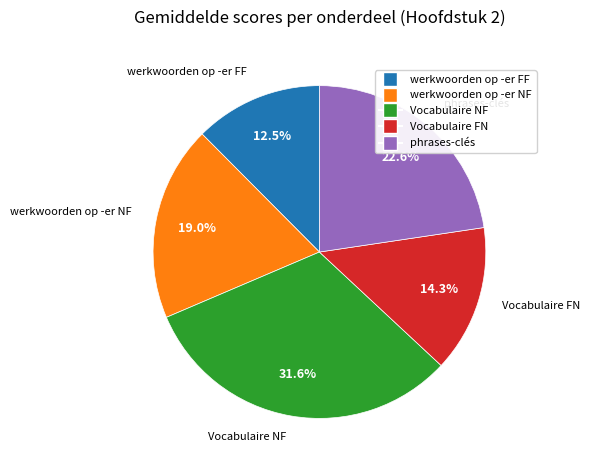

Is it true that Vocabulaire NF is 32% of the pie?

True